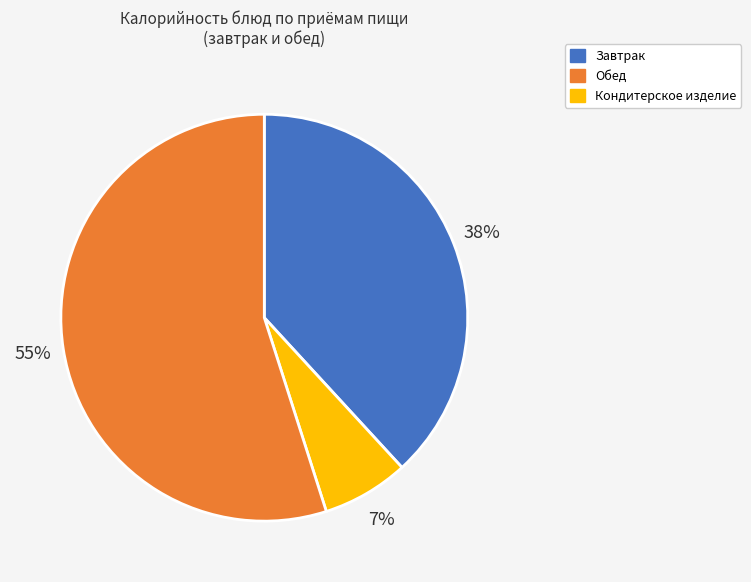

Is there any slice that represents more than half of the pie?

Yes